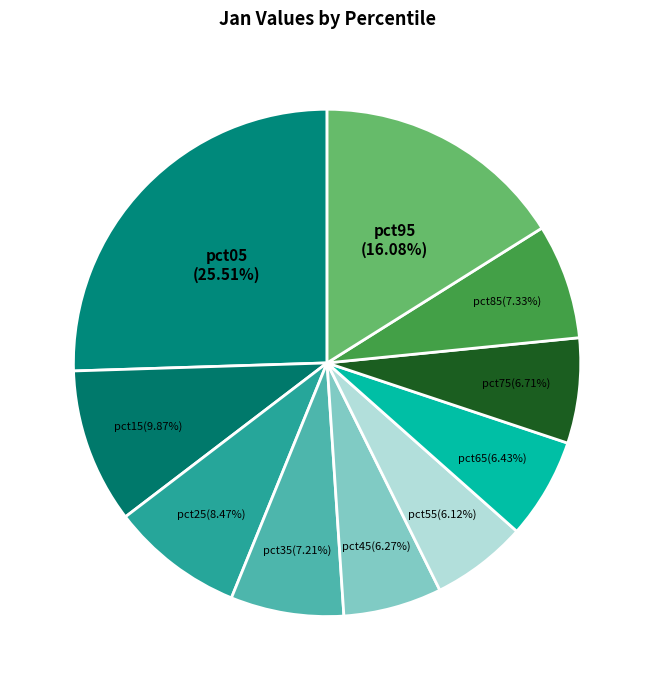

How many slices are in this pie chart?

10